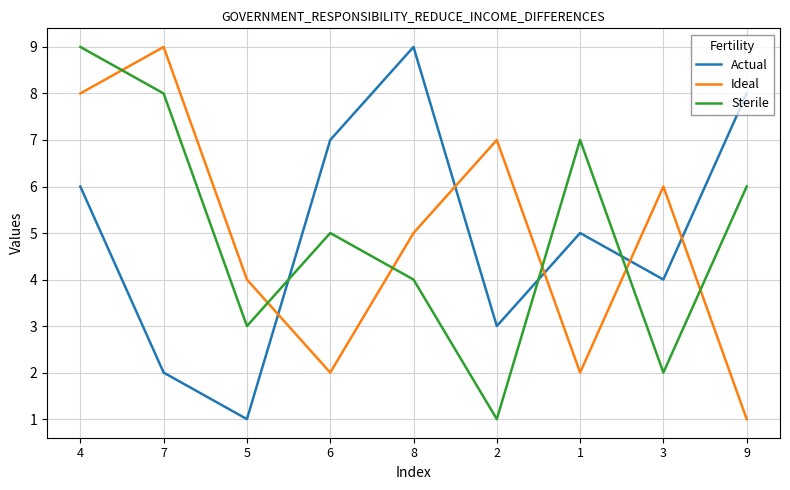

At which category is the sum across all series the highest?

4